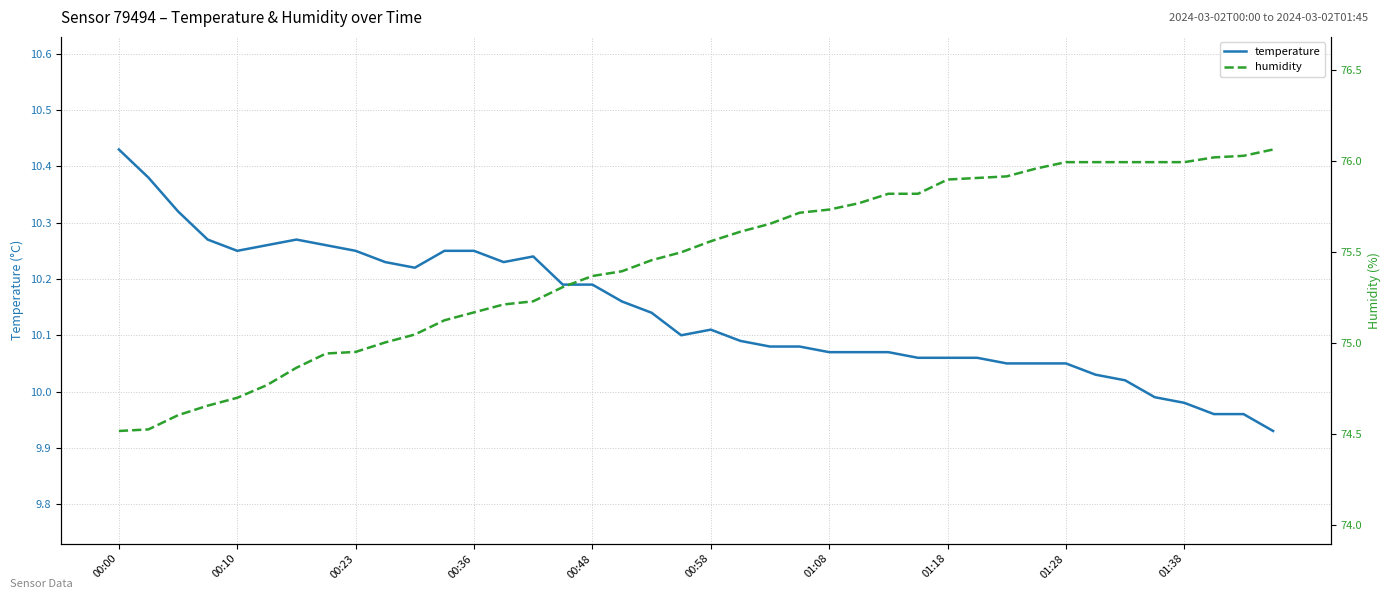

List the series in order of their overall mean, highest first.

humidity, temperature